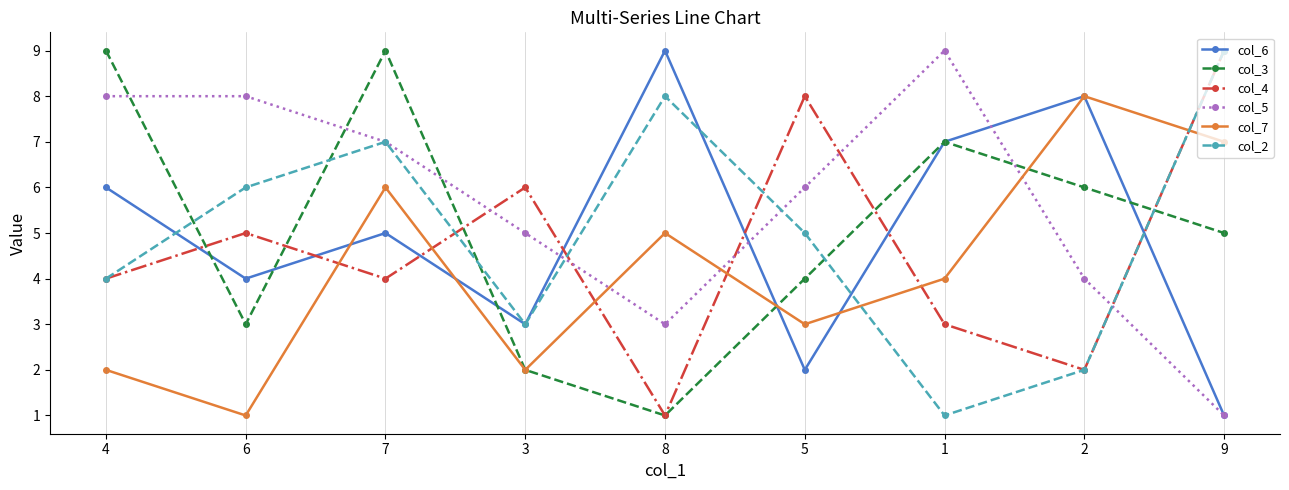

What is the sum of the col_4 values at 8 and 5?

9